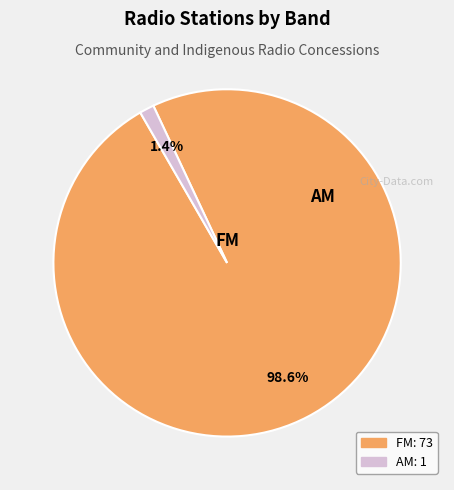

How many segments does this pie chart have?

2